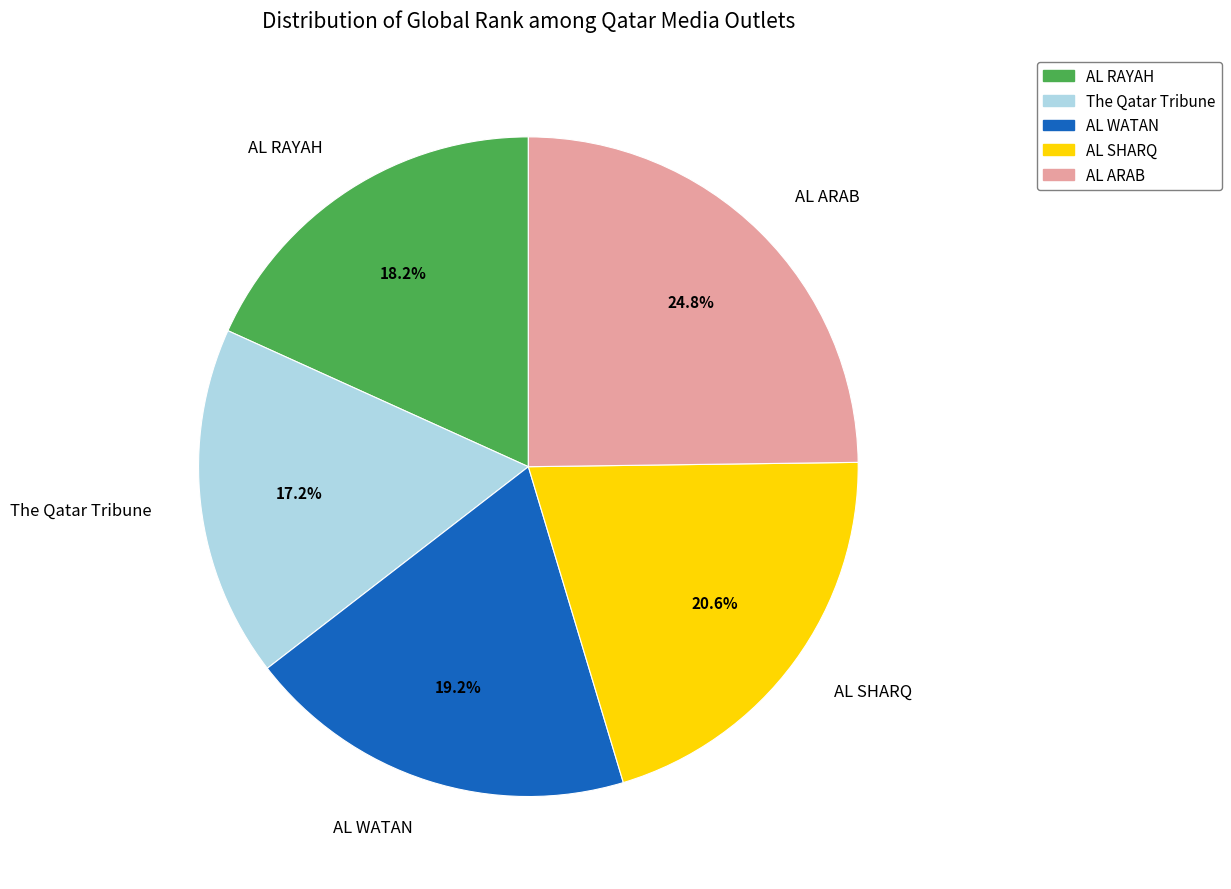

Which category has the biggest portion of the pie?

AL ARAB